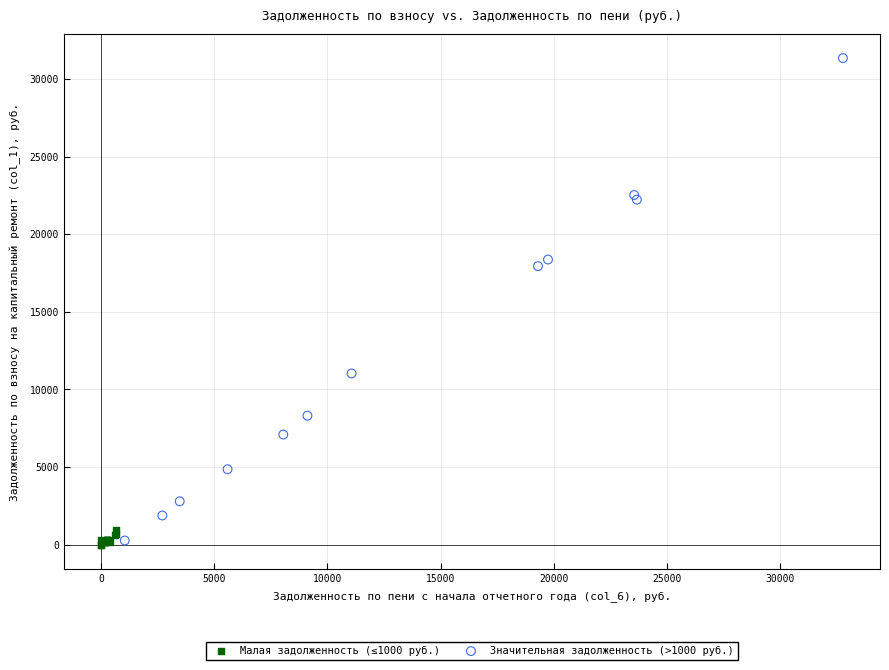

Which series has the widest spread of Y values?

Значительная задолженность (>1000 руб.)